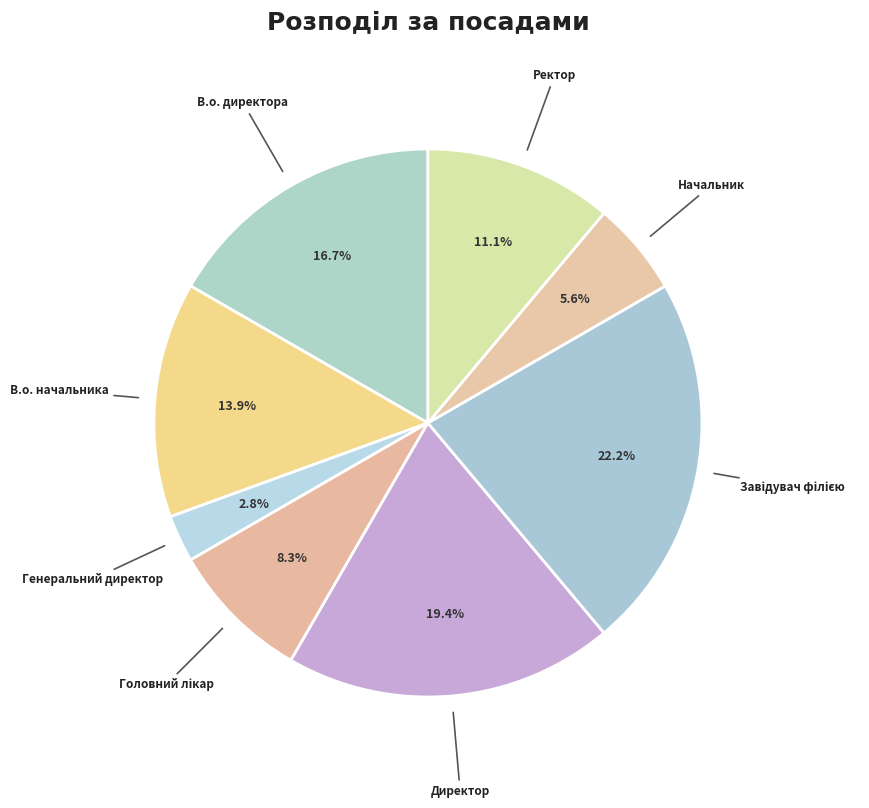

True or false: Начальник accounts for 6% of the total.

True